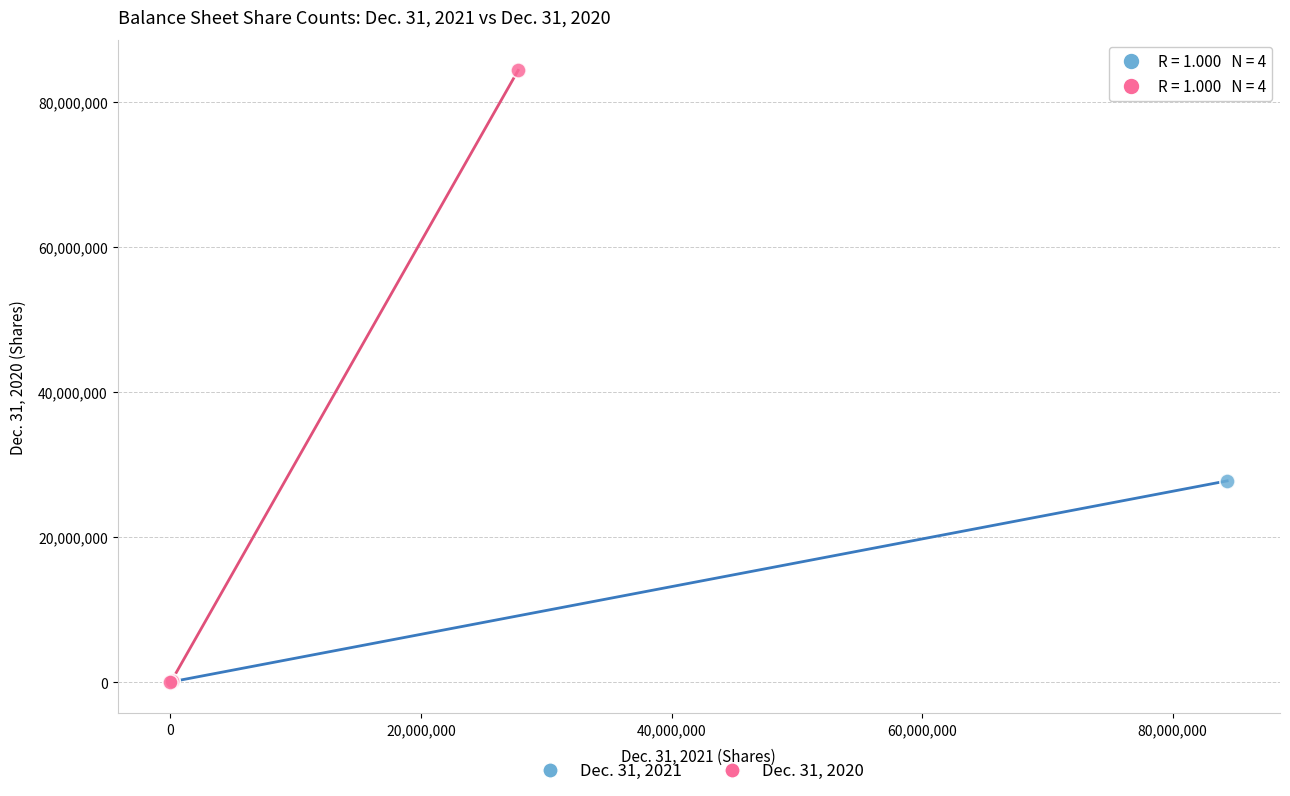

Which series reaches the maximum Y coordinate?

Dec. 31, 2020